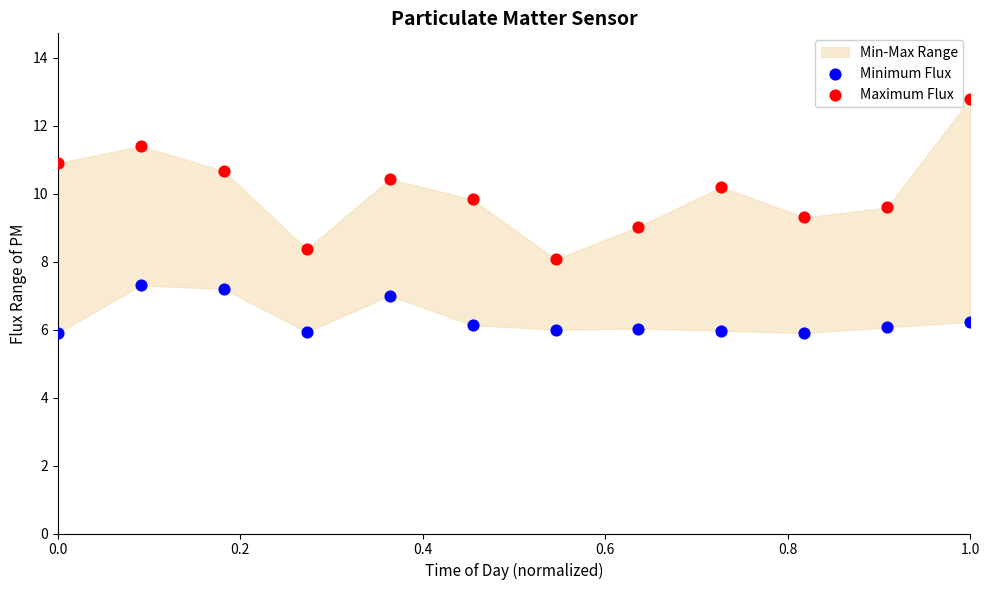

Which series contains the highest Y value?

Maximum Flux